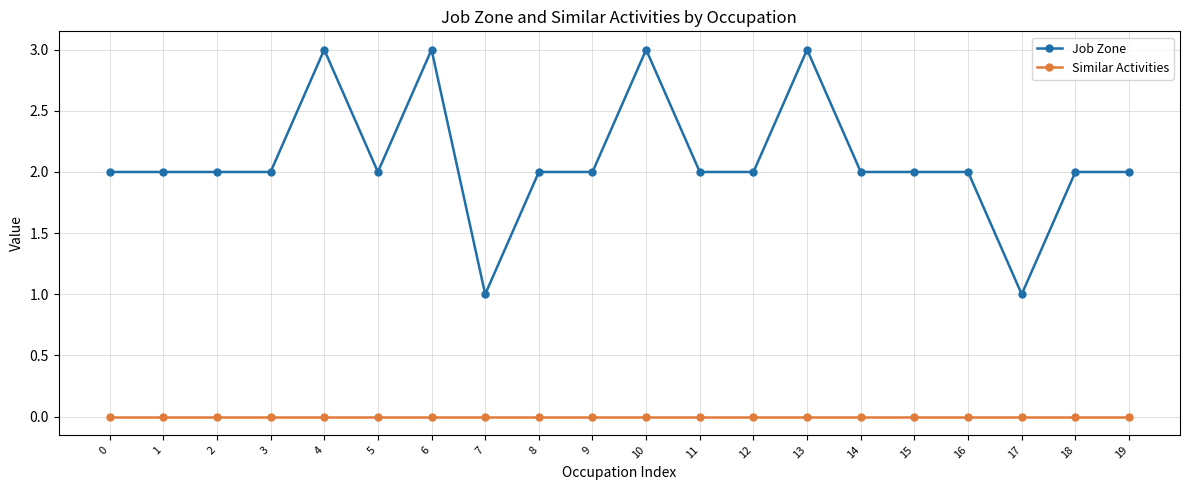

Is the value of Job Zone at 1 greater than the value of Similar Activities at 17?

Yes